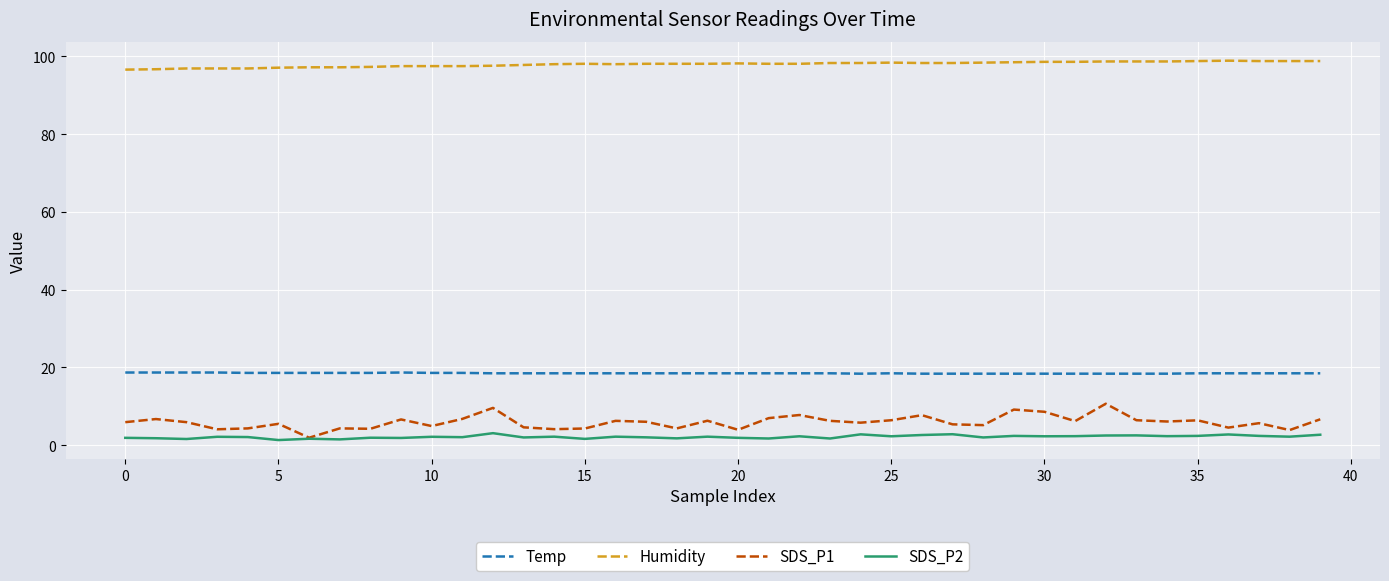

Which series has the largest range (max minus min)?

SDS_P1